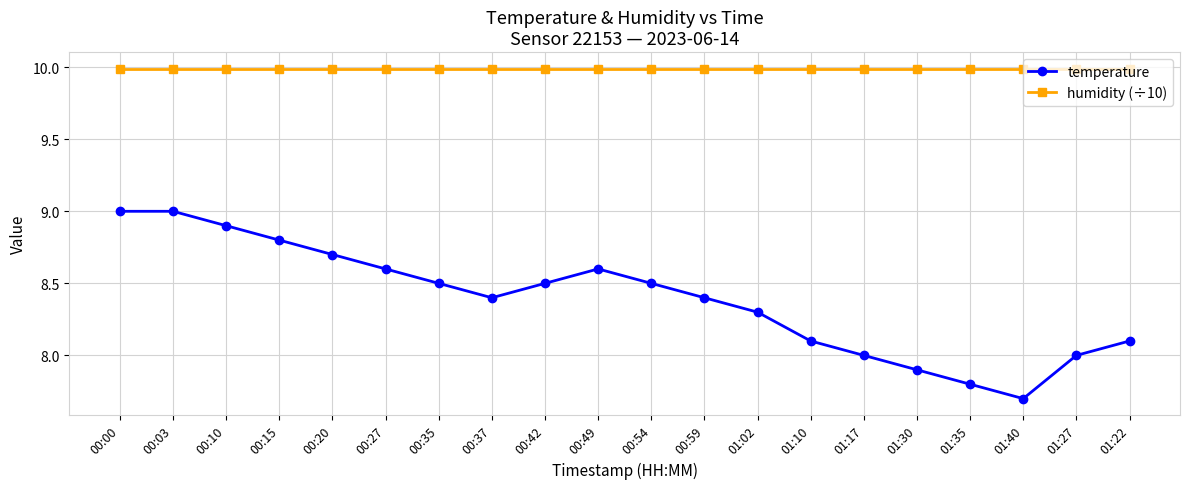

At how many categories does at least one series exceed 8?

20